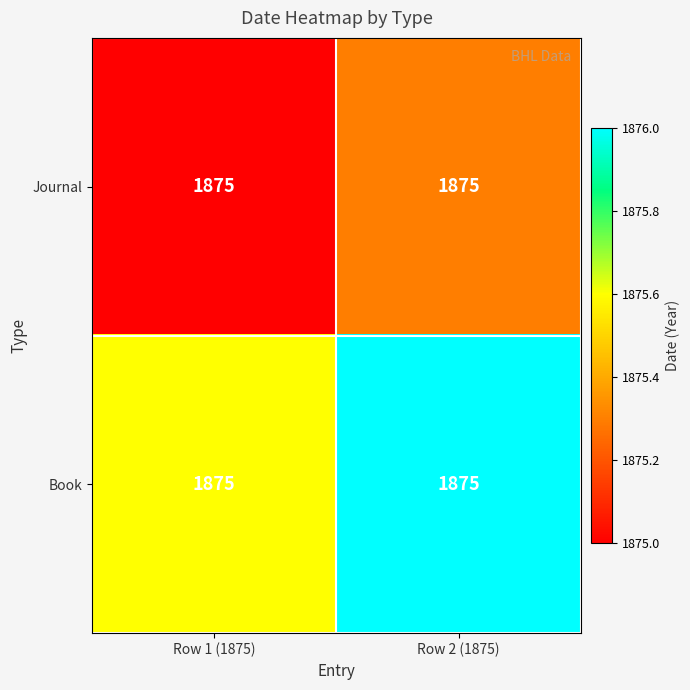

At how many categories does at least one series exceed 1875?

2